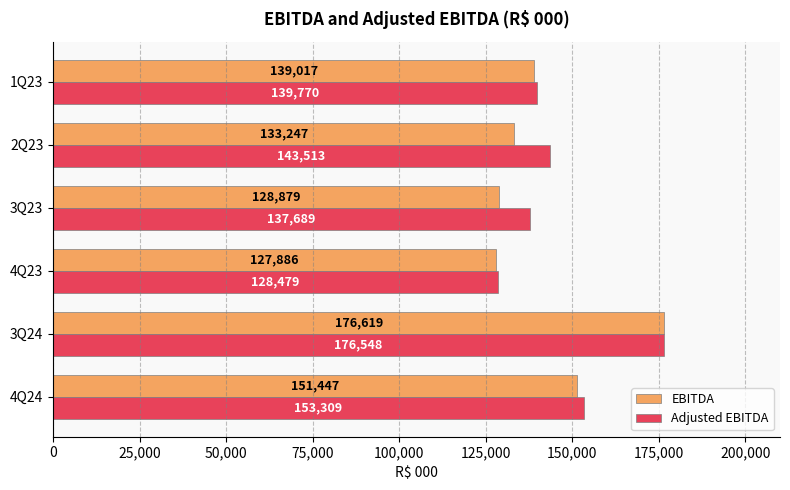

What is the sum of the Adjusted EBITDA values at 2Q23 and 1Q23?

283283